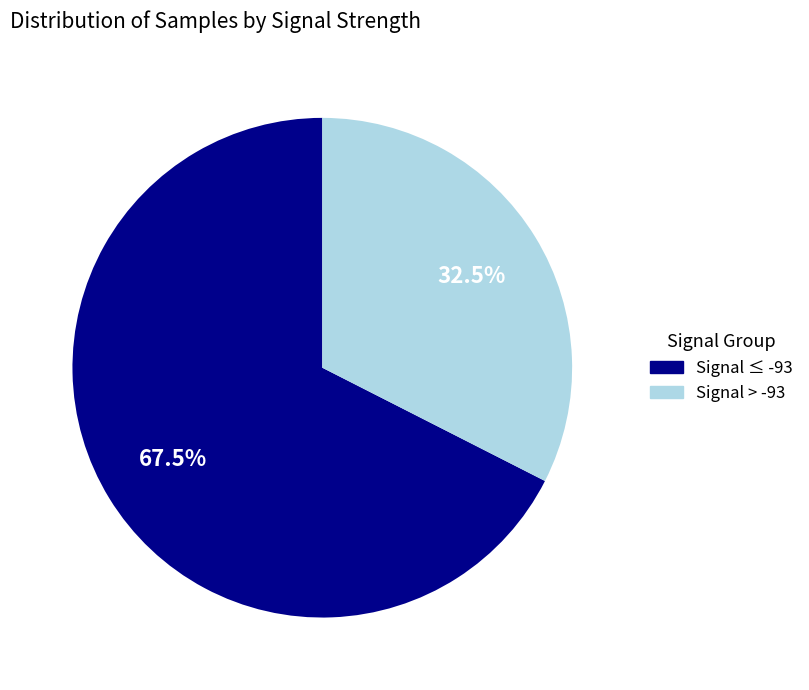

What portion of the pie excludes Signal ≤ -93?

32.5%